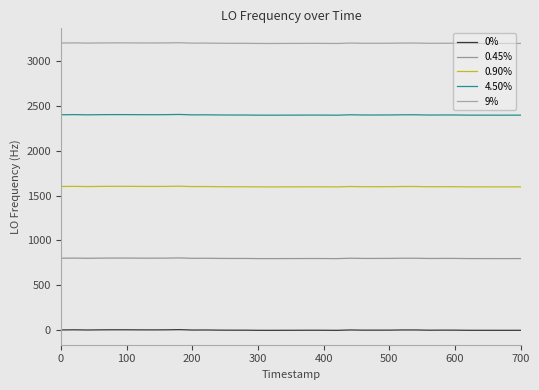

What is the minimum value for 4.50%?

2397.0